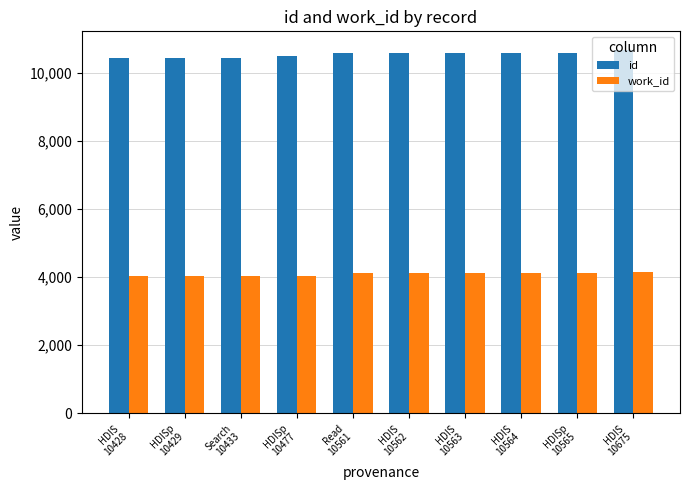

Are the bars horizontal?

No